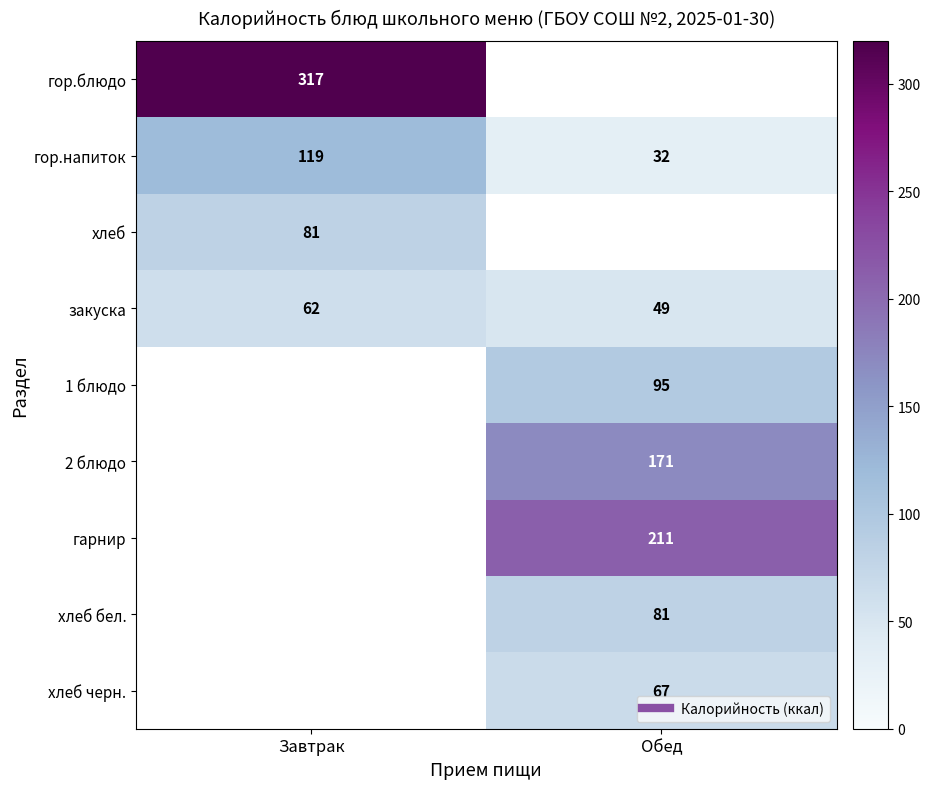

What is the minimum value shown in the chart?

32.0